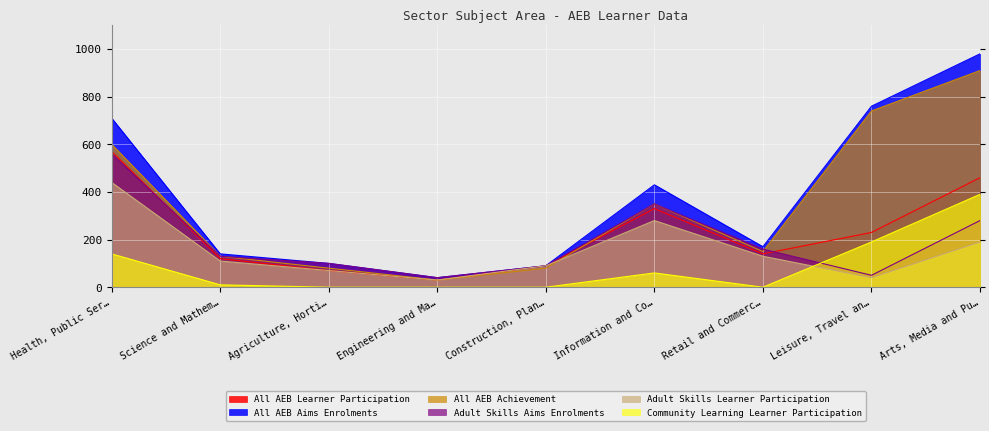

Which series changed the most between Construction, Plan… and Arts, Media and Pu…?

All AEB Aims Enrolments